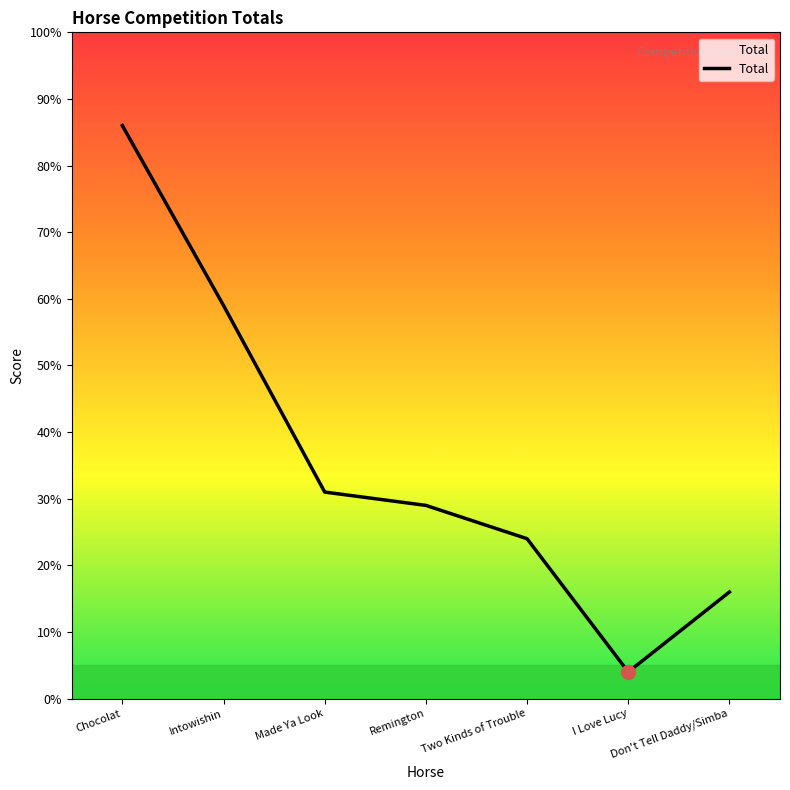

Where does the data first go above 29?

Chocolat